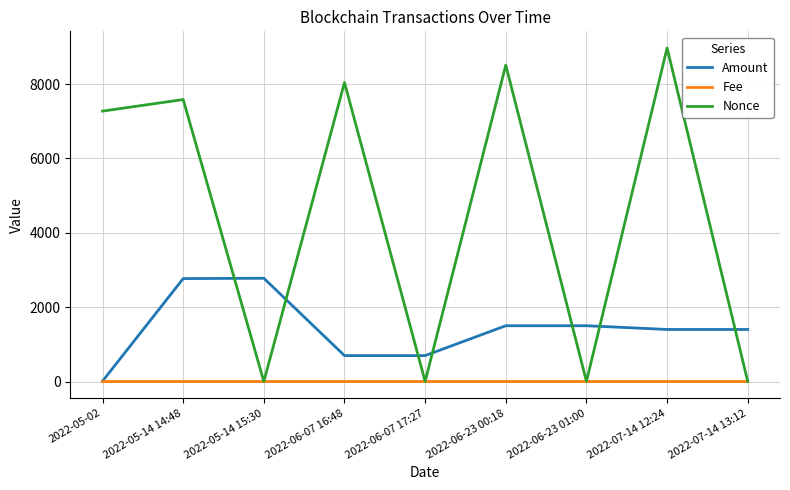

List the series in order of their peak value, highest first.

Nonce, Amount, Fee